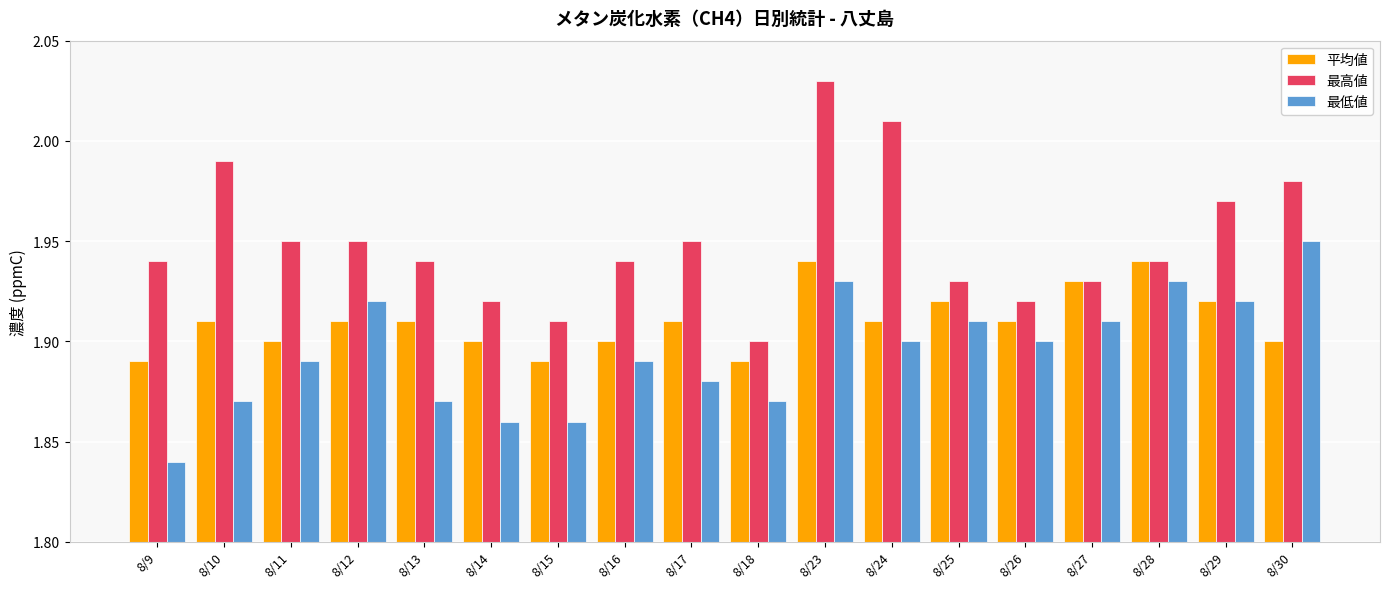

Which series has the largest range (max minus min)?

最高値